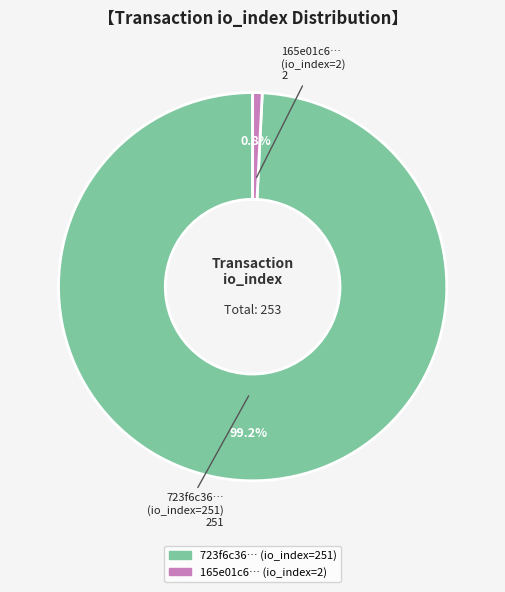

How many segments does this pie chart have?

2